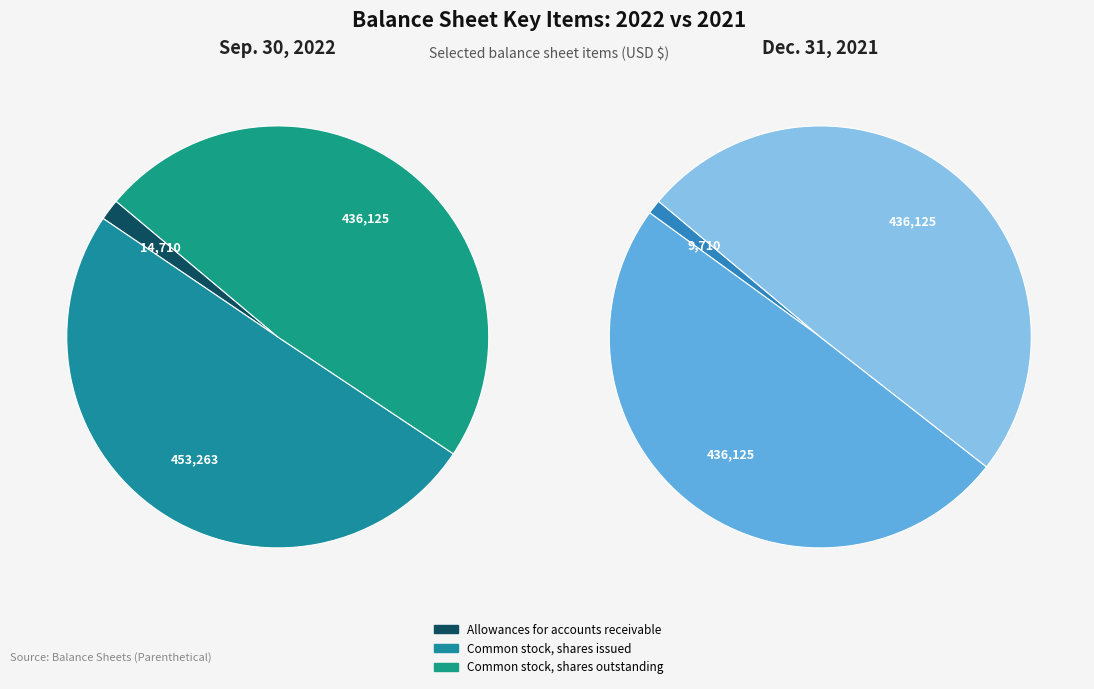

How many segments does this pie chart have?

3